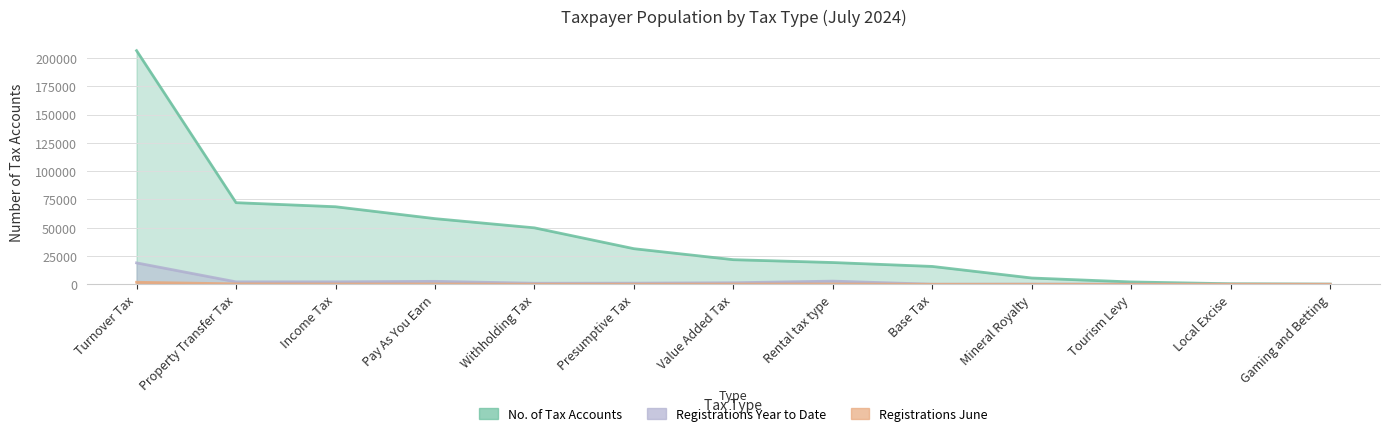

List the series in order of their peak value, lowest first.

Registrations June, Registrations Year to Date, No. of Tax Accounts